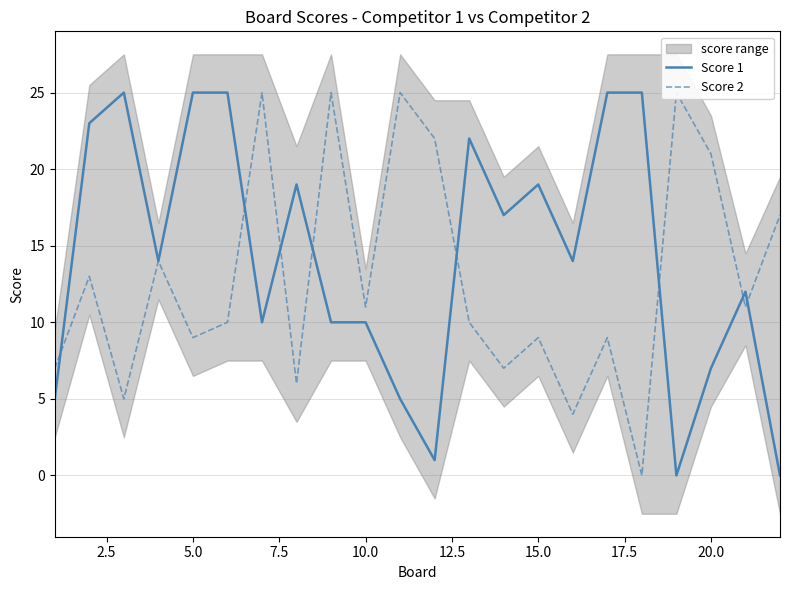

List the series in order of their overall mean, highest first.

Score 1, Score 2